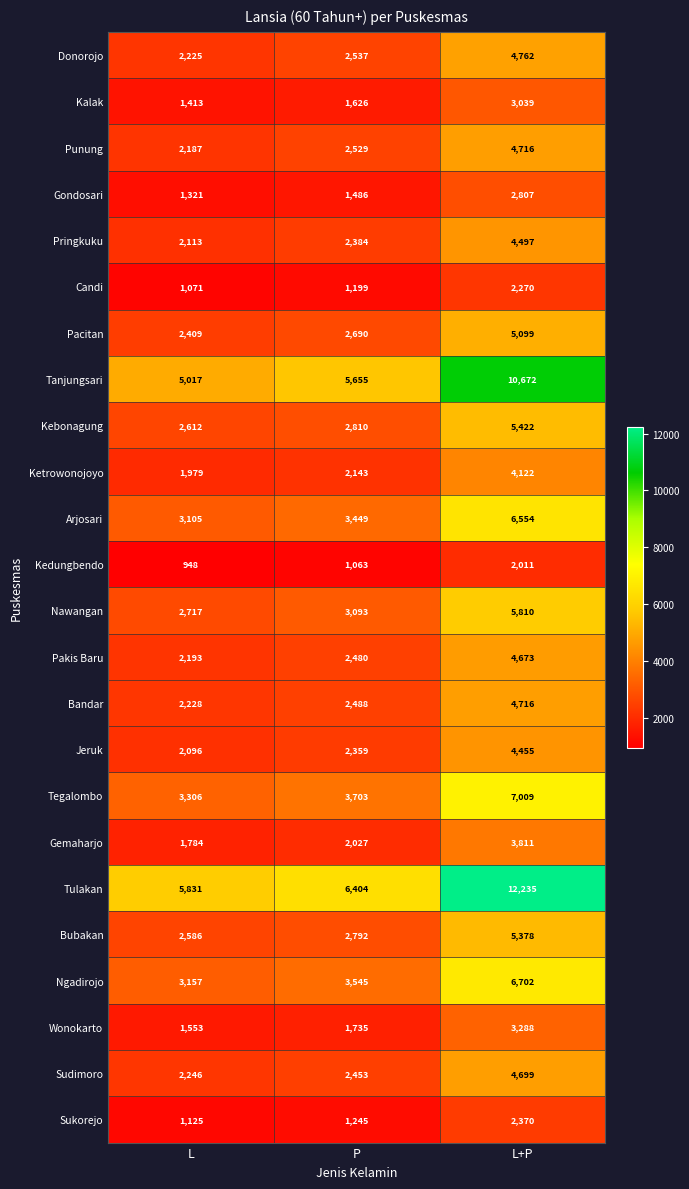

At which category does the chart reach its peak across all series?

L+P